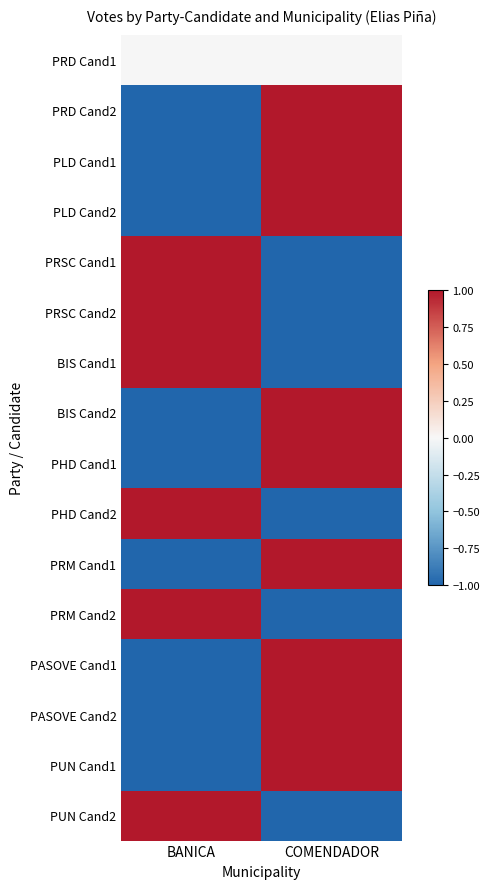

What is the total value across all series at COMENDADOR?

3